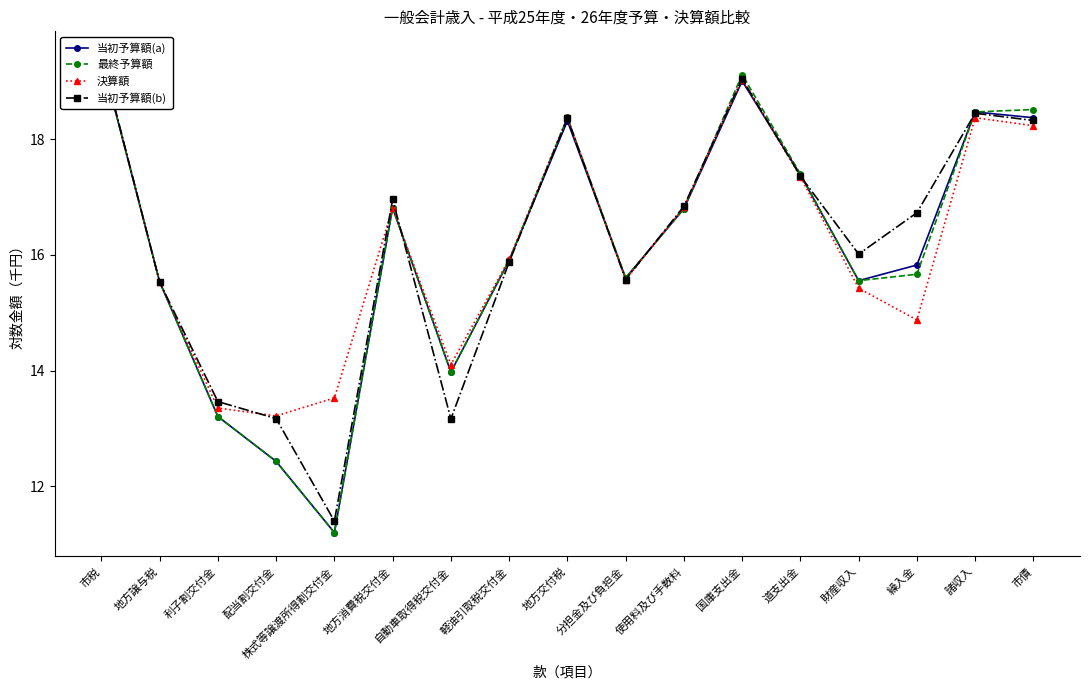

True or false: 当初予算額(a) and 最終予算額 cross at least once.

False